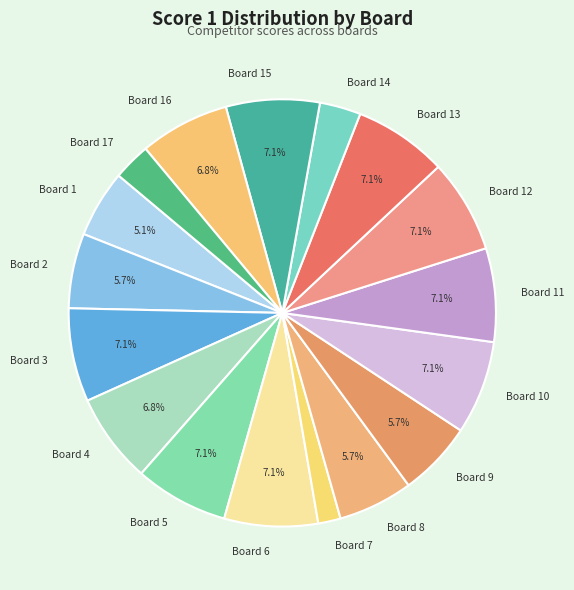

Count the number of slices in the pie.

17